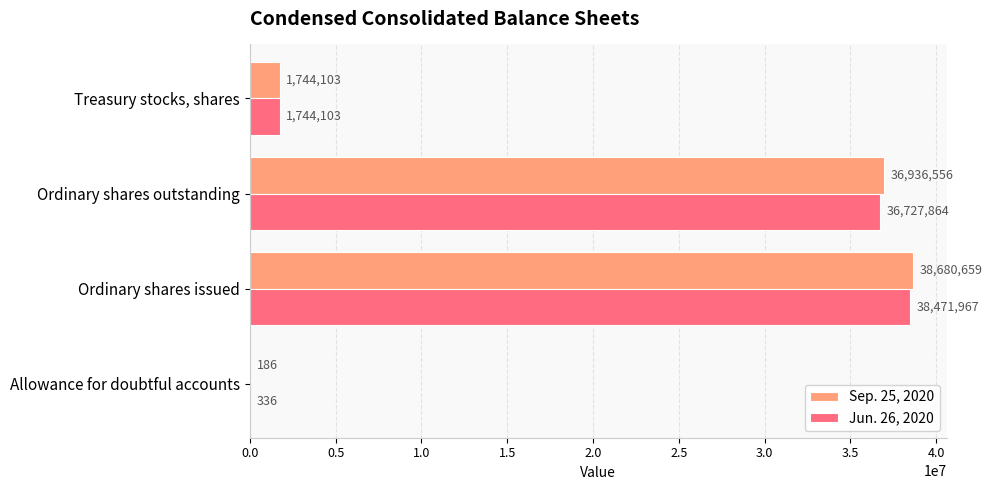

At which category is the sum across all series the highest?

Ordinary shares issued